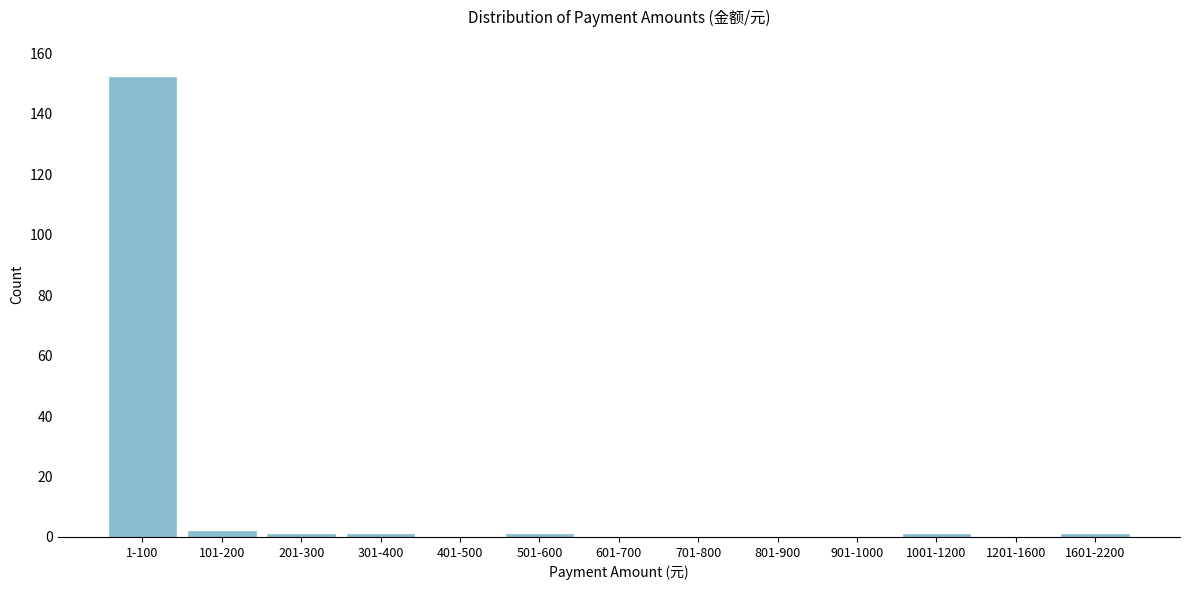

Reading left to right, transcribe all the data shown in this chart.

1-100=152	101-200=2	201-300=1	301-400=1	401-500=0	501-600=1	601-700=0	701-800=0	801-900=0	901-1000=0	1001-1200=1	1201-1600=0	1601-2200=1